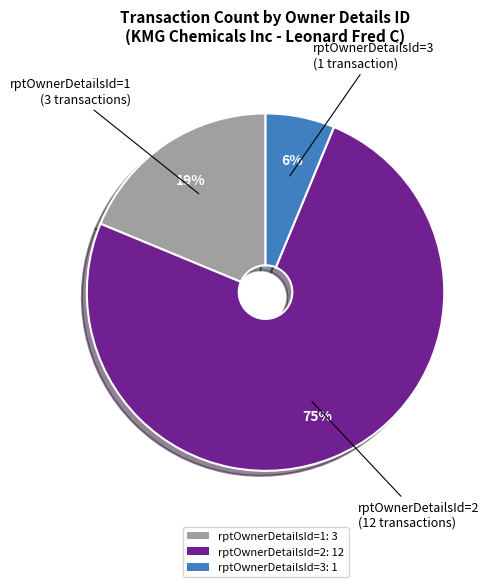

What percentage is the rptOwnerDetailsId=1 slice, to the nearest percent?

19%